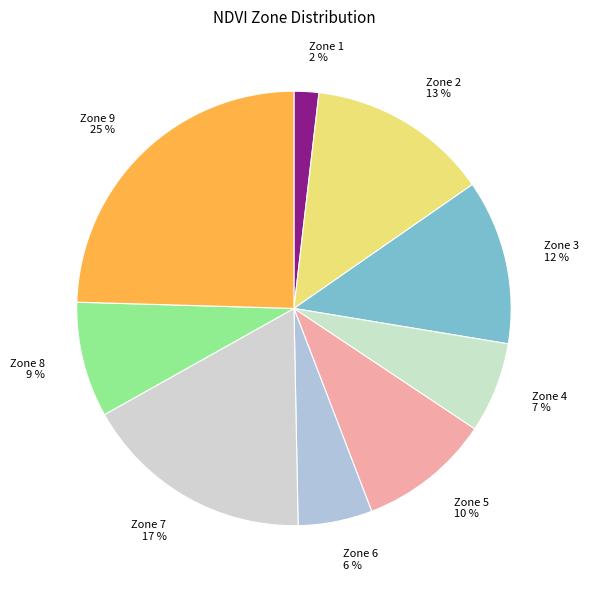

Is the sum of Zone 8 9 % and Zone 5 10 % greater than half?

No